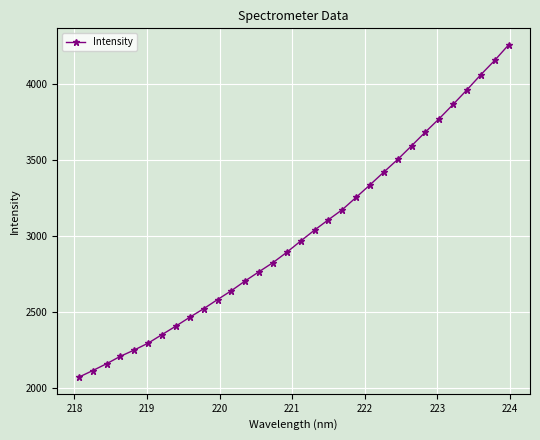

How many distinct data groups are displayed?

1